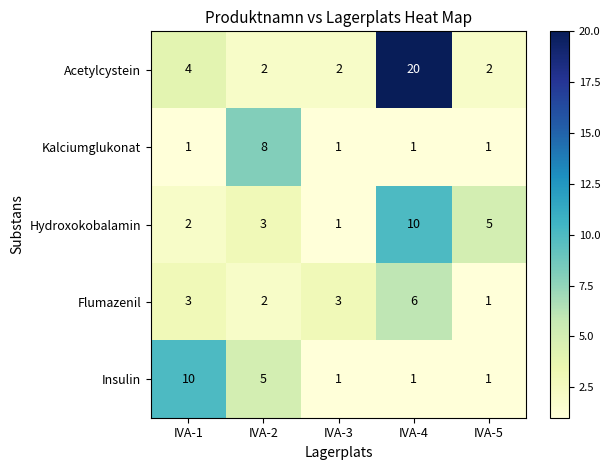

At how many categories does at least one series exceed 4?

4